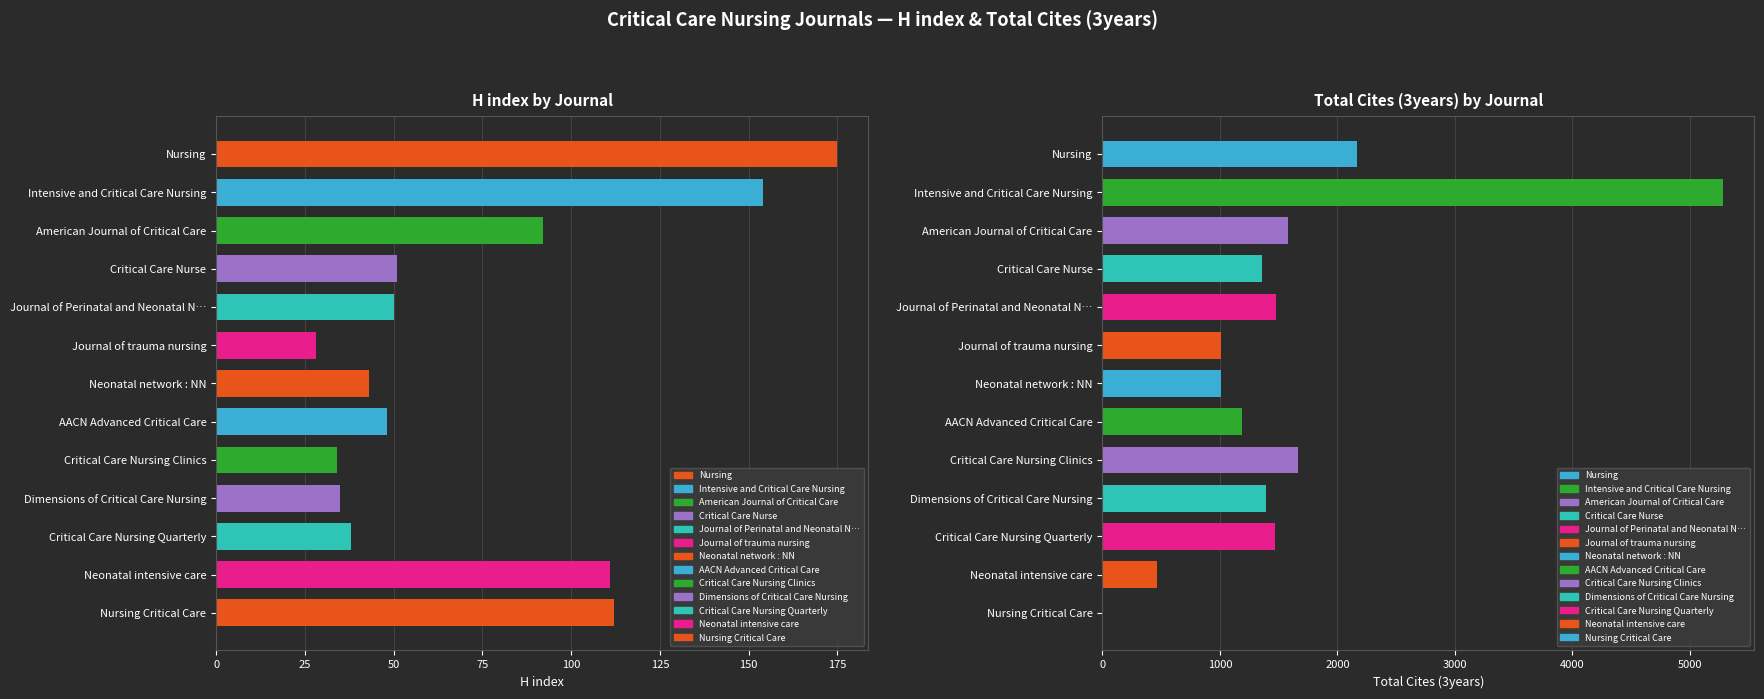

List the series in order of their peak value, highest first.

Total Cites (3years), H index